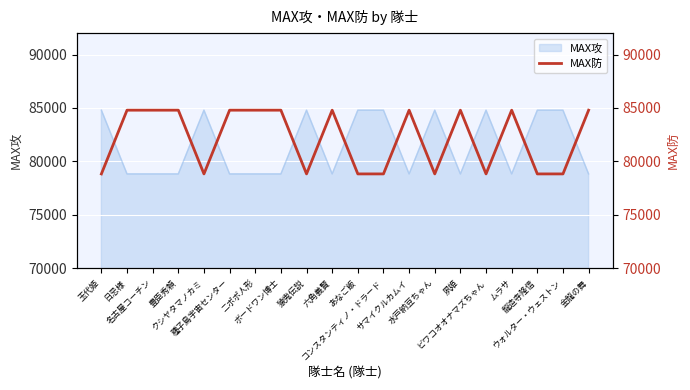

At which category does the data reach its first local valley?

クシヤタマノカミ